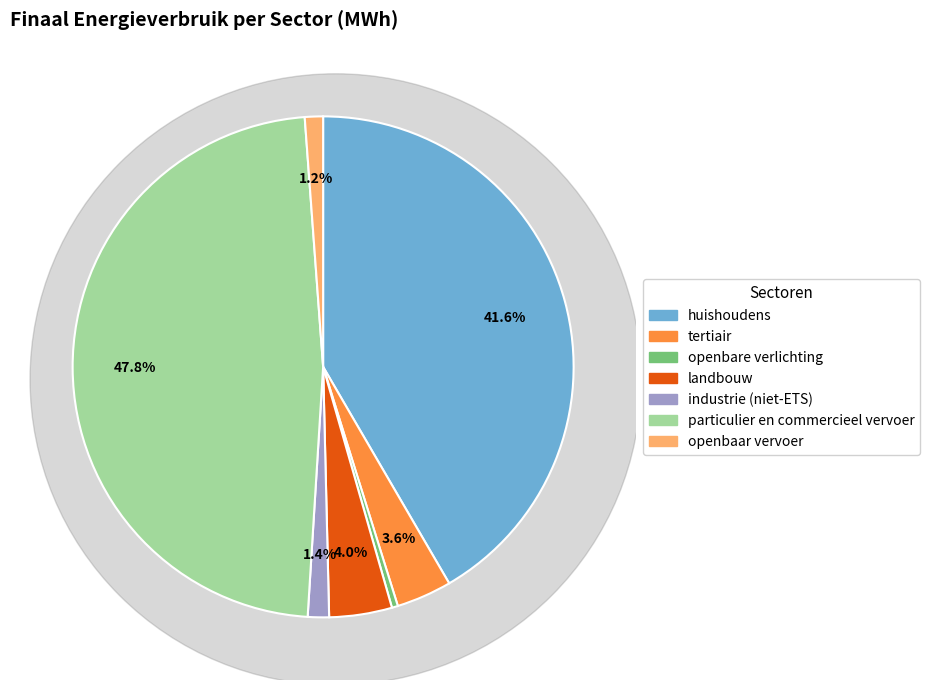

Is it true that industrie (niet-ETS) is 11% of the pie?

False